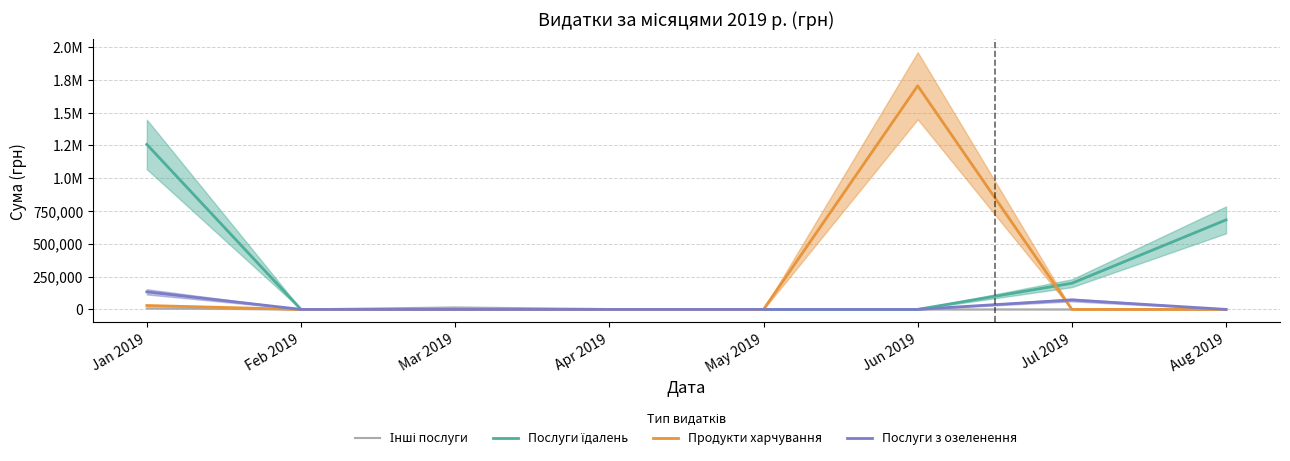

After their last crossing, which series has the higher values: Продукти харчування or Послуги з озеленення?

Послуги з озеленення